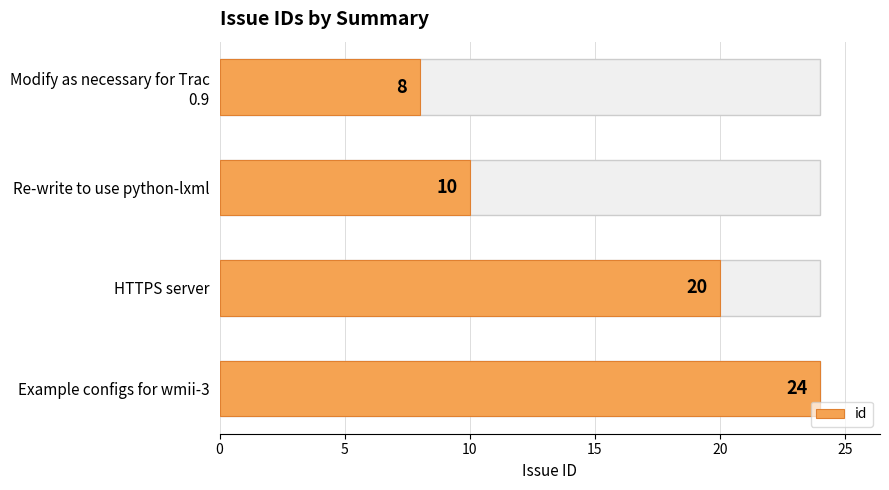

Reading left to right, list all the values displayed in this chart.

0=8	5=10	10=20	15=24